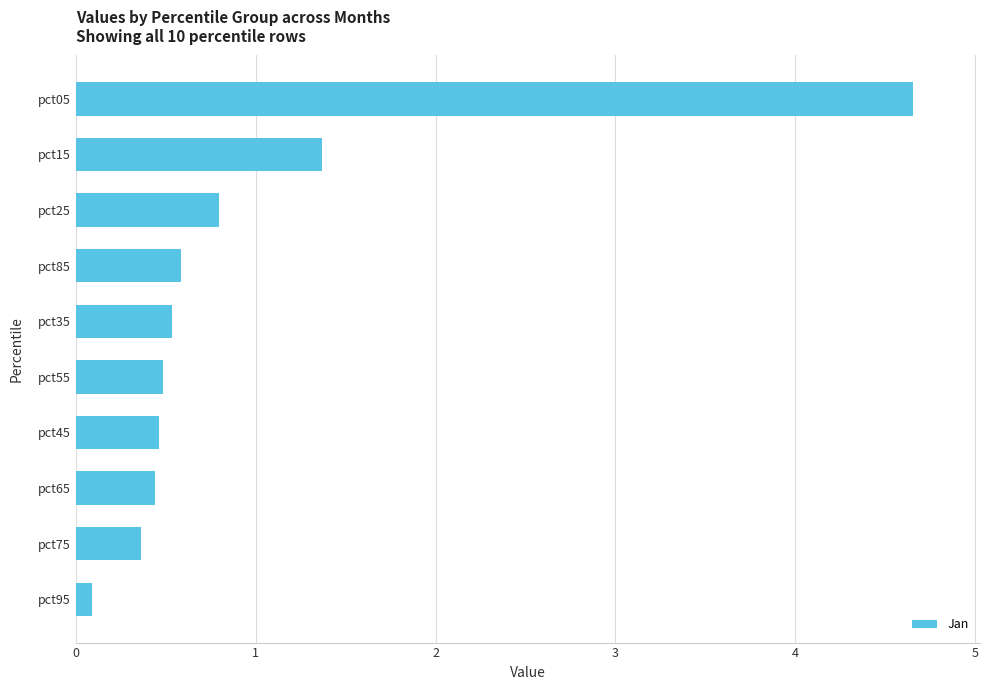

Reading bottom to top, what are all the values shown in this chart?

0.1	0.4	0.4	0.5	0.5	0.5	0.6	0.8	1.4	4.7